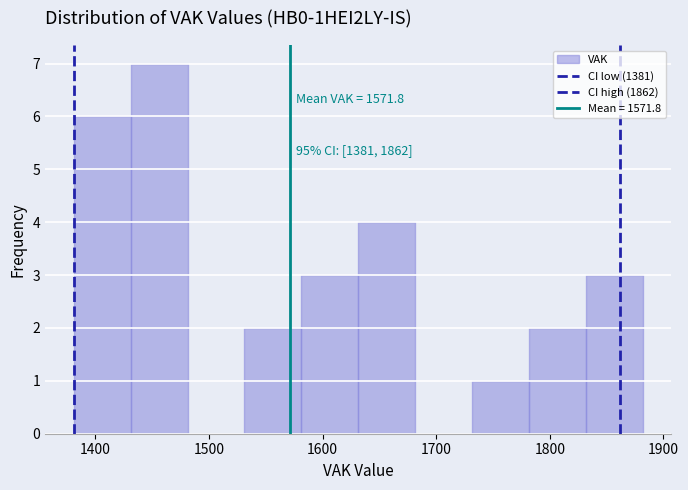

Over which range of the x-axis is the bar tallest?

1430 to 1480